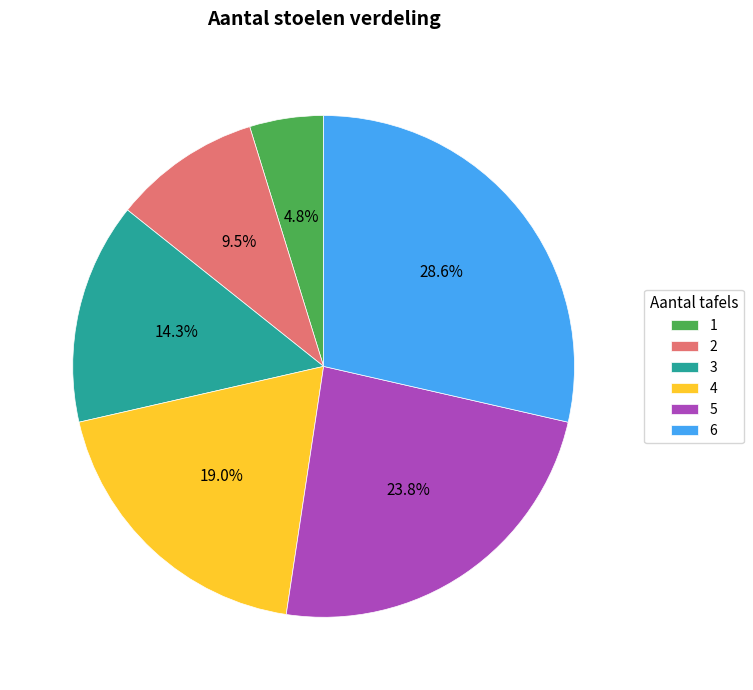

What percentage is NOT represented by 6?

71.4%